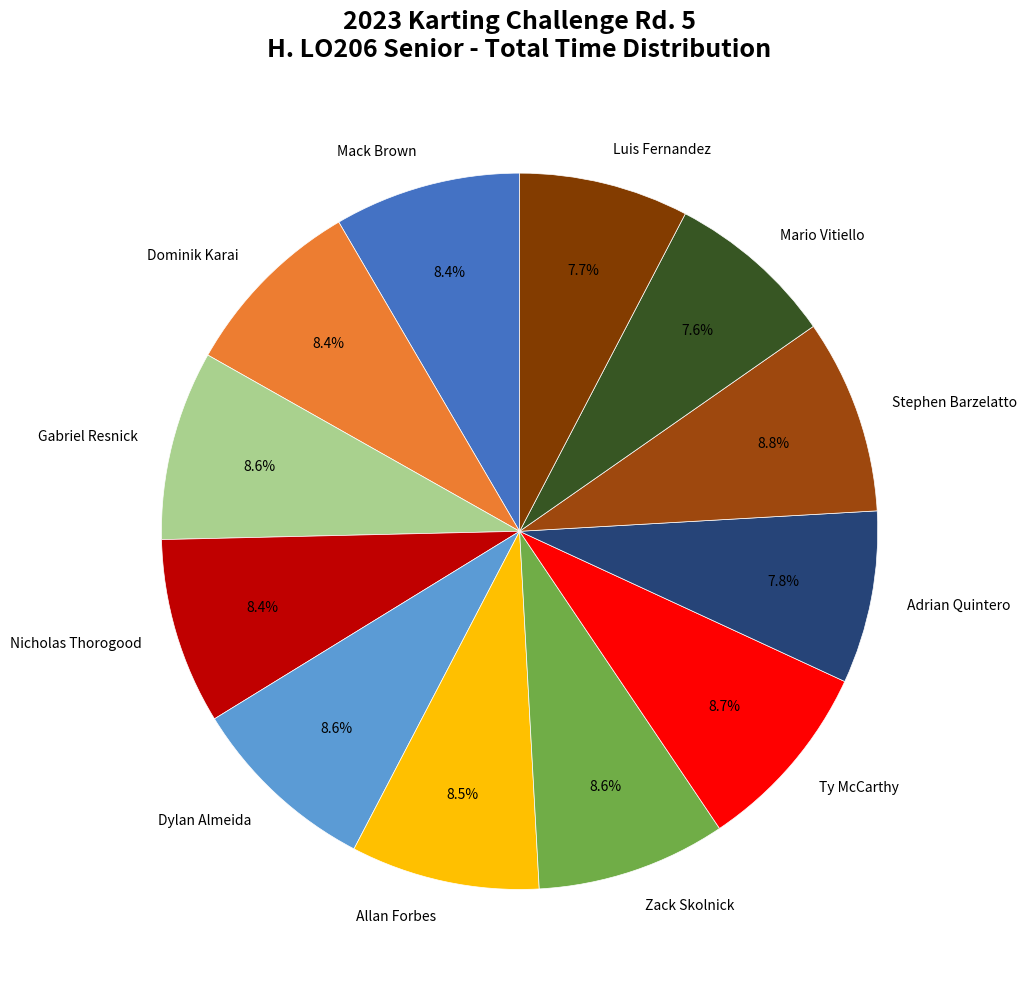

What is the largest slice in the pie chart?

Stephen Barzelatto